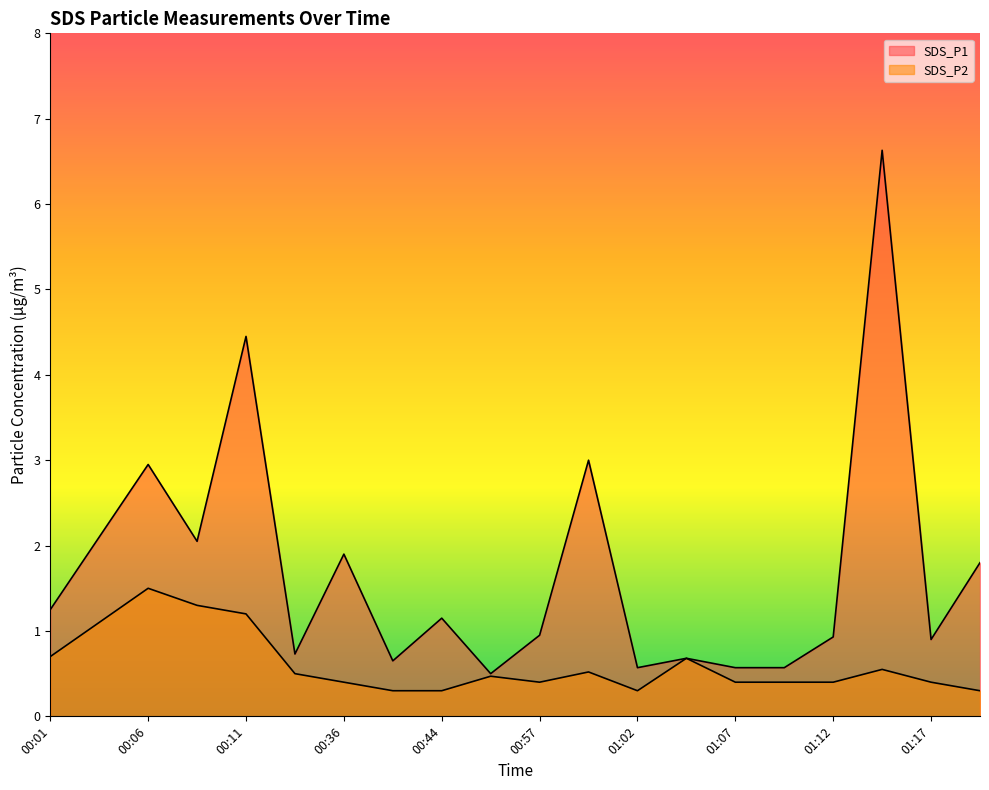

How many values in the SDS_P1 series are below 1?

10